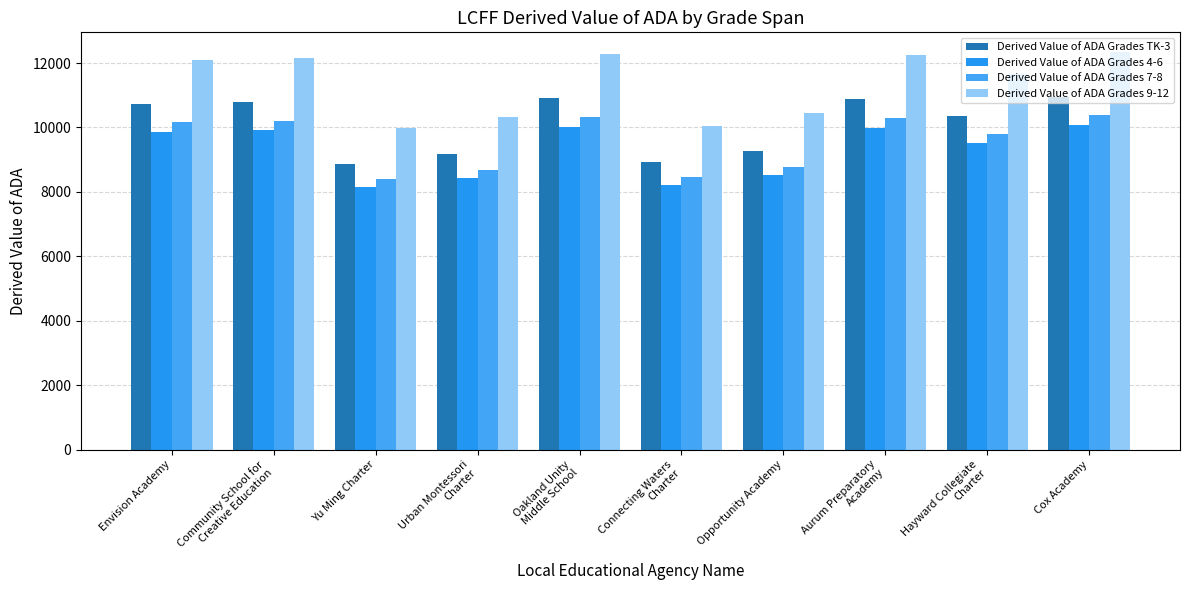

True or false: Derived Value of ADA Grades TK-3 has a value of 17076.4 at Hayward Collegiate
Charter.

False